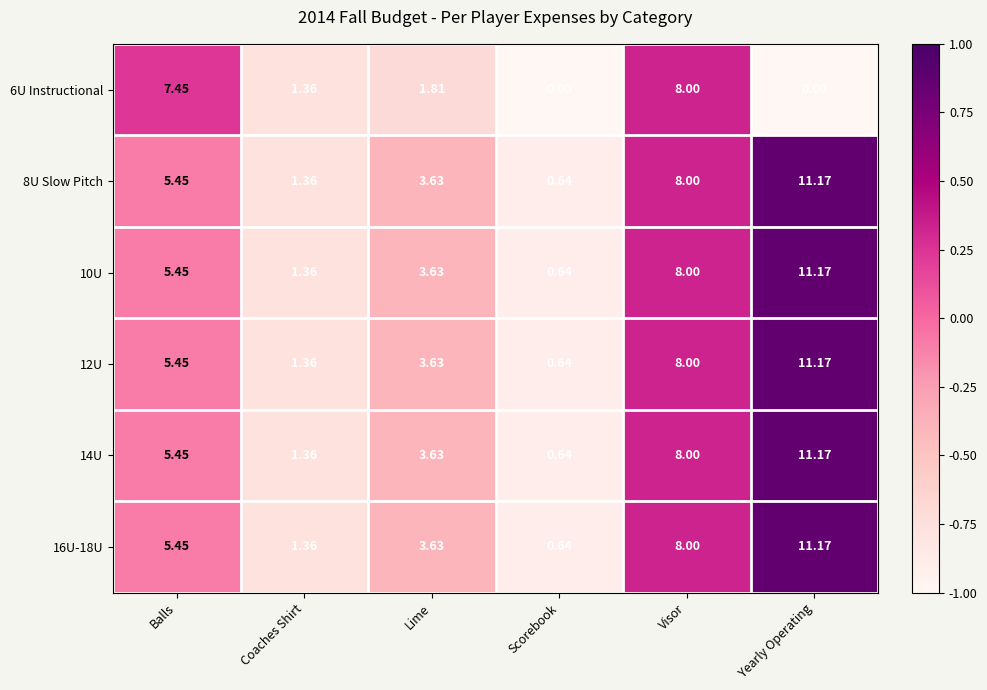

List the labels in order of 8U Slow Pitch value, smallest first.

Scorebook, Coaches Shirt, Lime, Balls, Visor, Yearly Operating